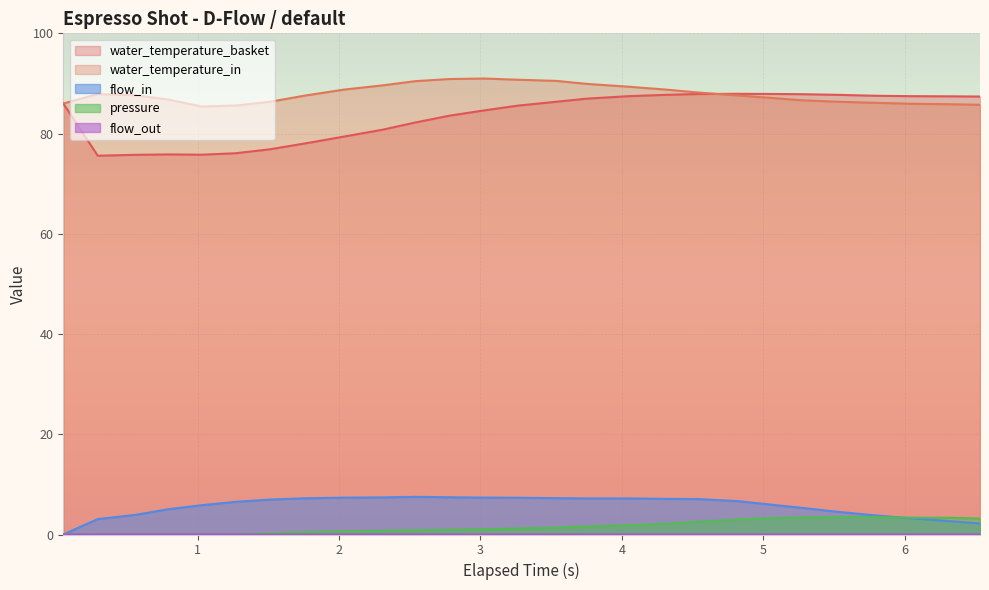

How many interior local valleys does the water_temperature_basket series have?

2